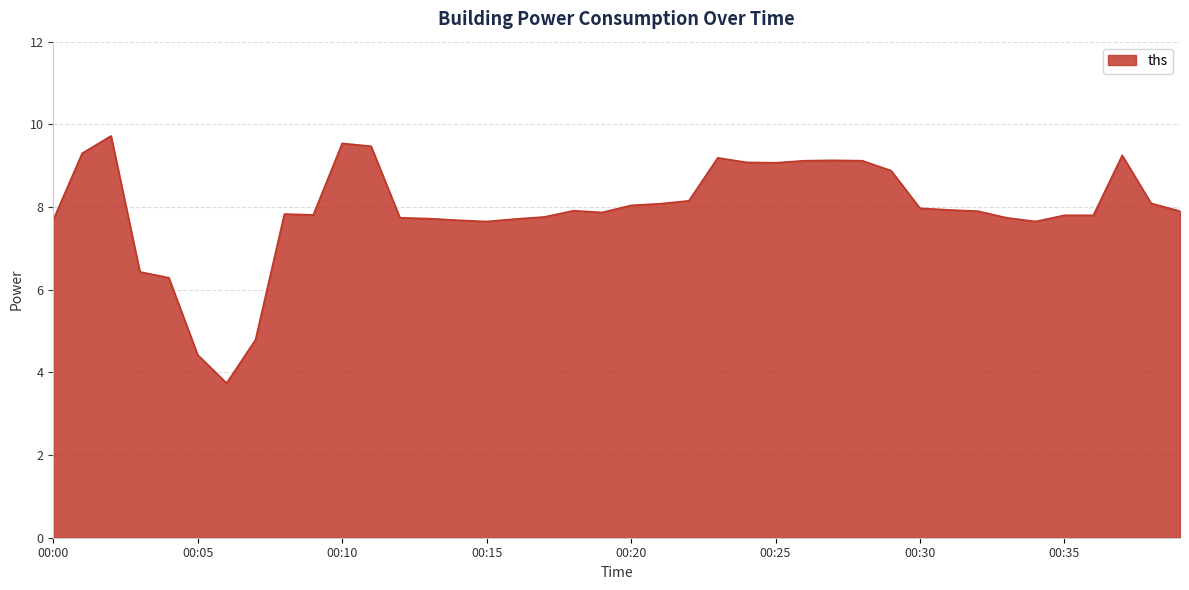

What is the minimum value shown in the chart?

3.7